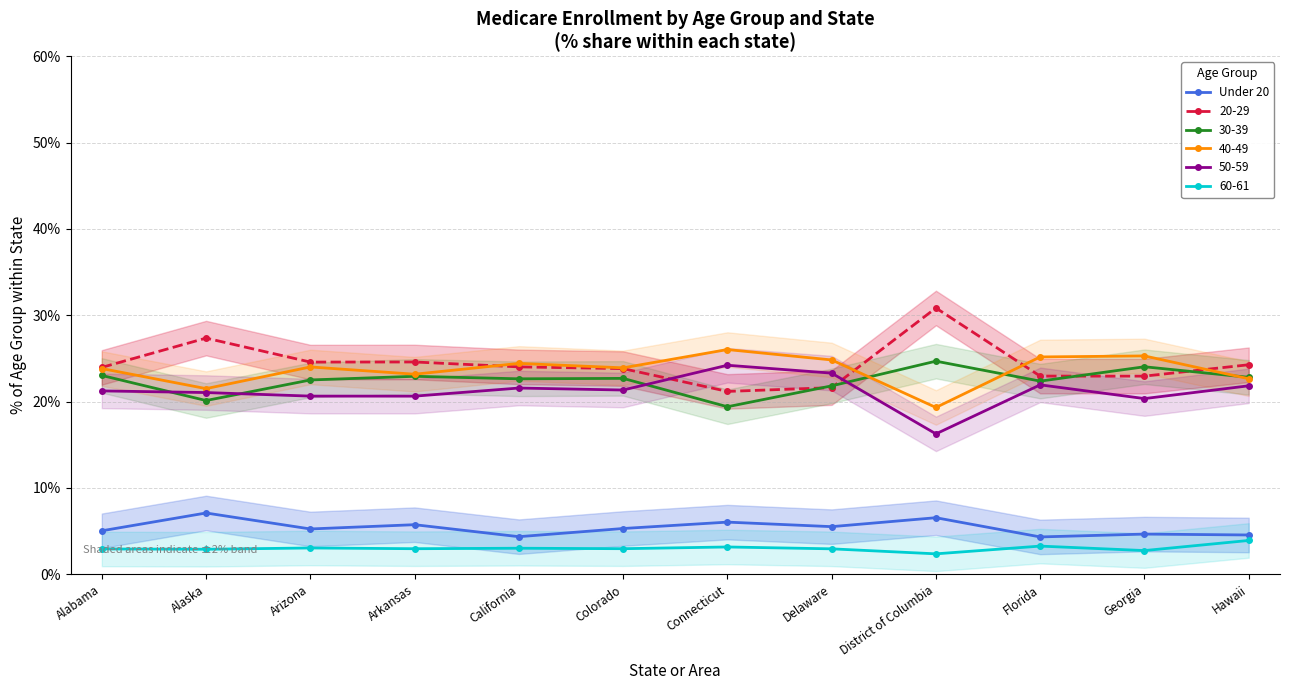

Where does the data first go above 5?

Alabama